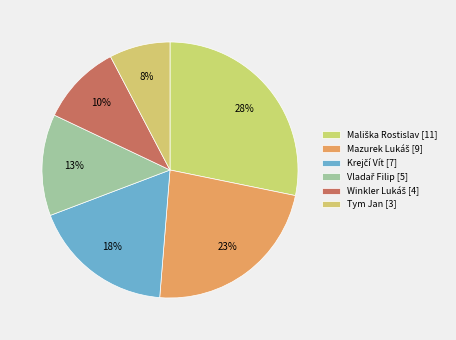

How many segments does this pie chart have?

6